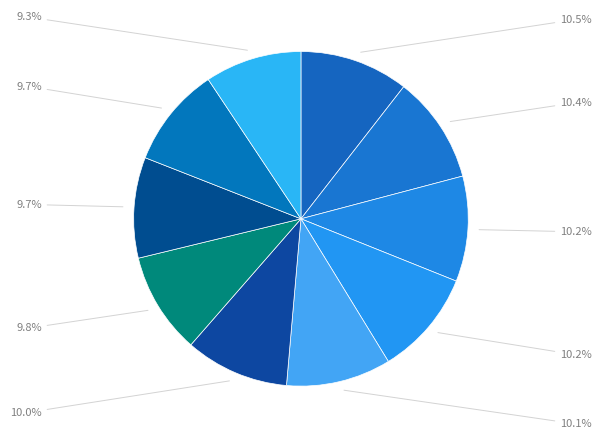

Rank the categories by value from highest to lowest.

ANGARAJ GOGOI, GAURAB BARUAH, PARIKSHIT GAYAN, KHAGEN GOGOI, DIBYAJYOTI DAS, SAMIRAN DUTTA, TAPOBRAT CHUTIA, SUMIT RAI, TRIDIP BARMAN, ARCHANA TETE